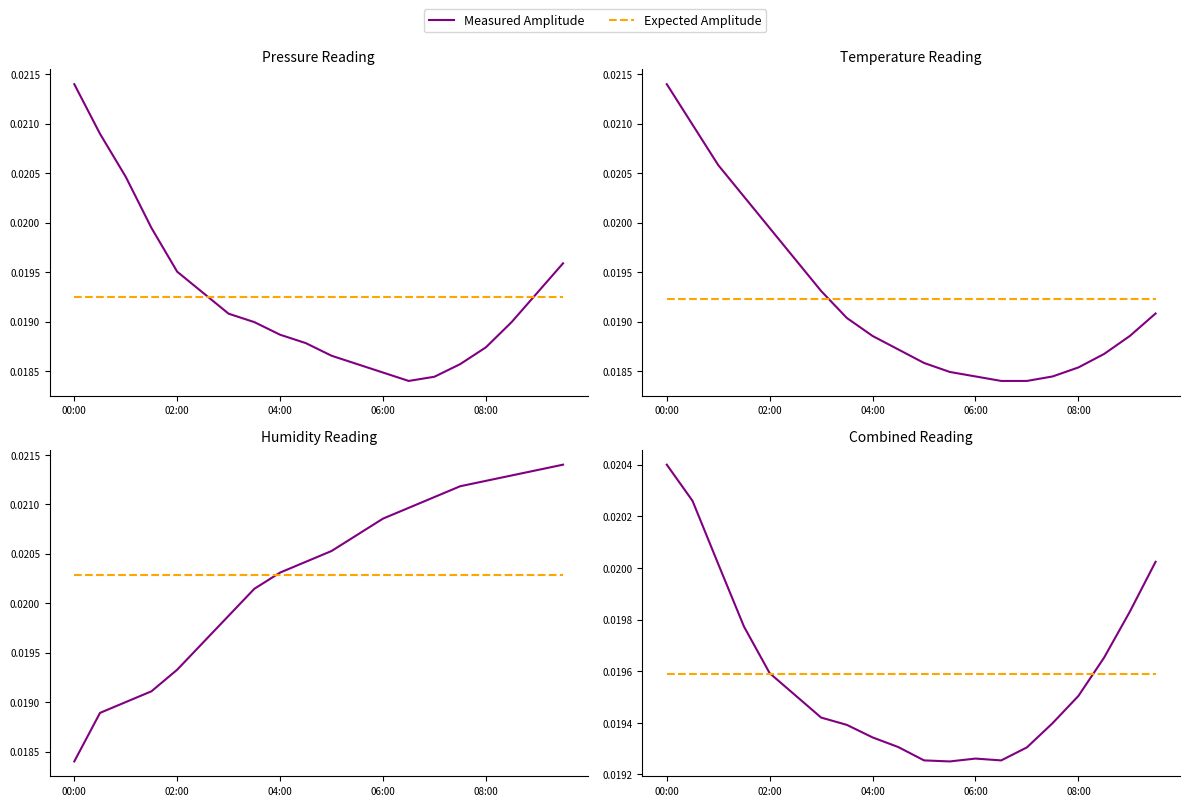

Count the number of categories in the chart.

20